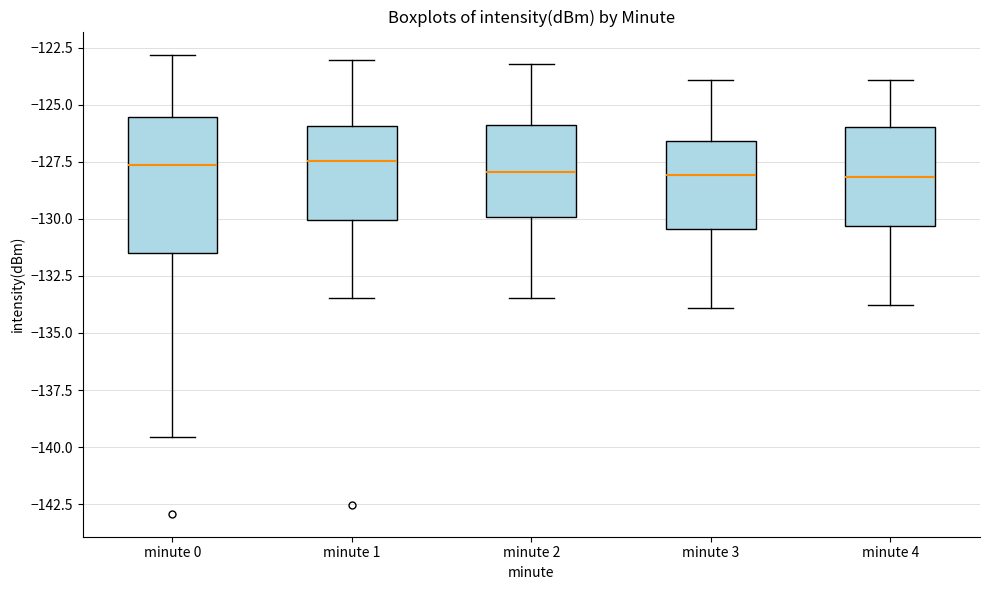

Where does the upper whisker of the box for minute 3 end on the y-axis? The values are not printed on the chart, so give them approximately, as read against the axis.

-124.0